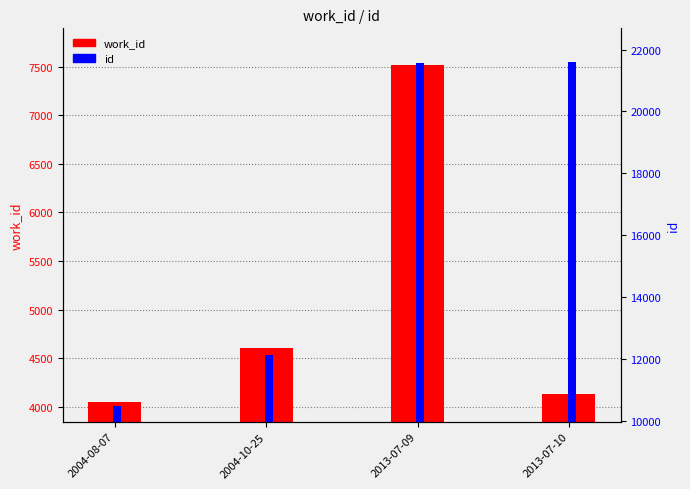

The work_id series shows 2354 at 2004-10-25. True or false?

False